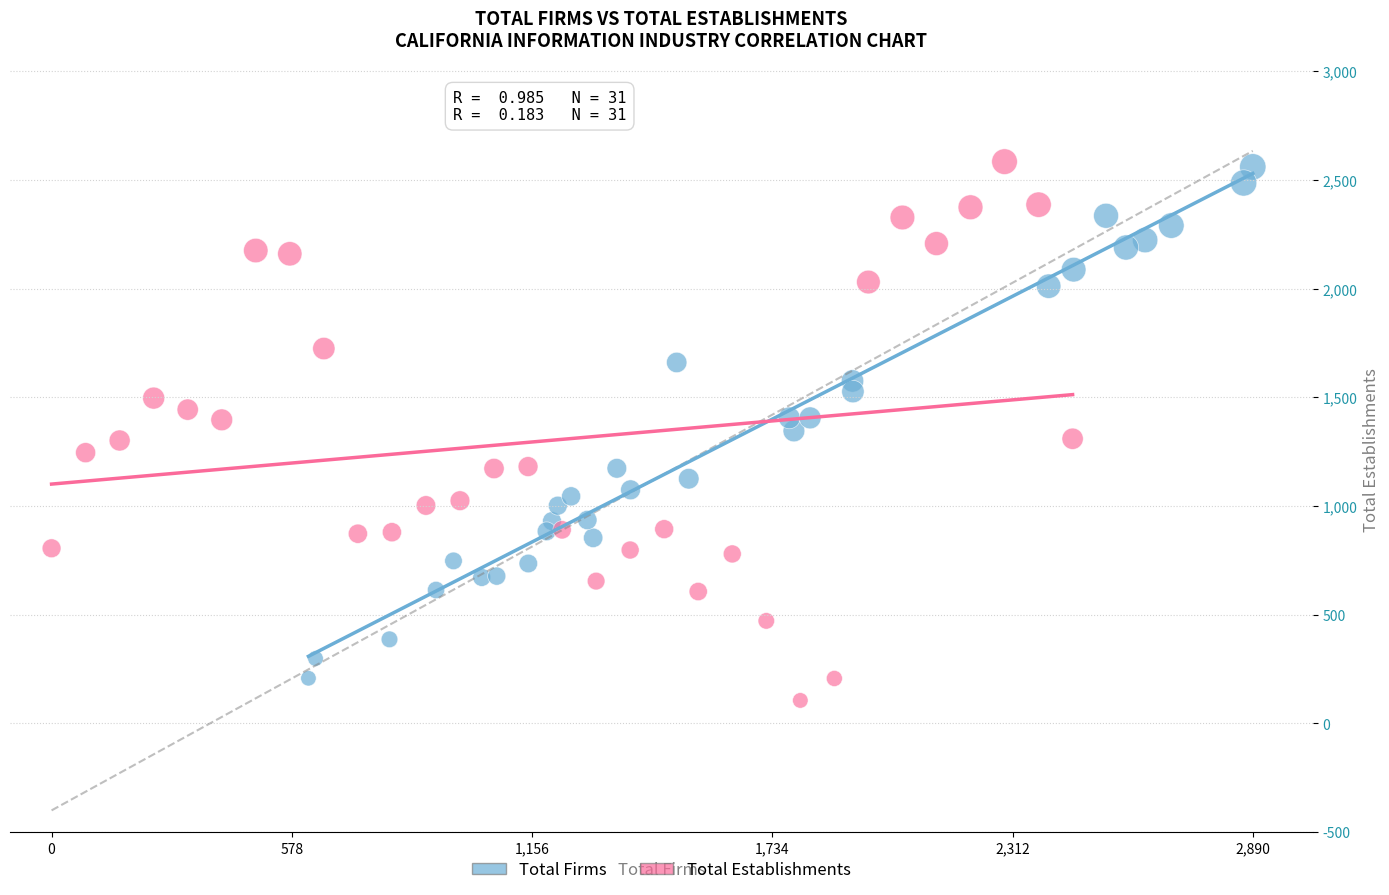

Which series has the widest spread of Y values?

Total Establishments